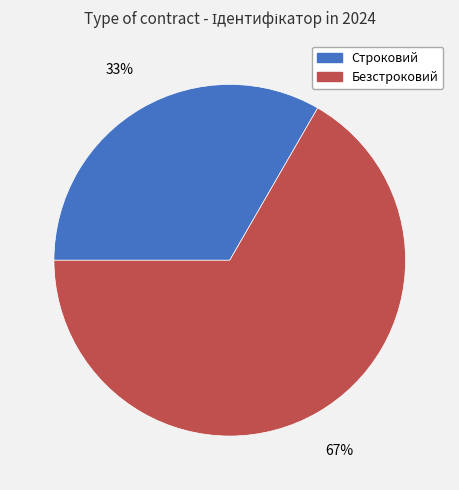

How many segments does this pie chart have?

2